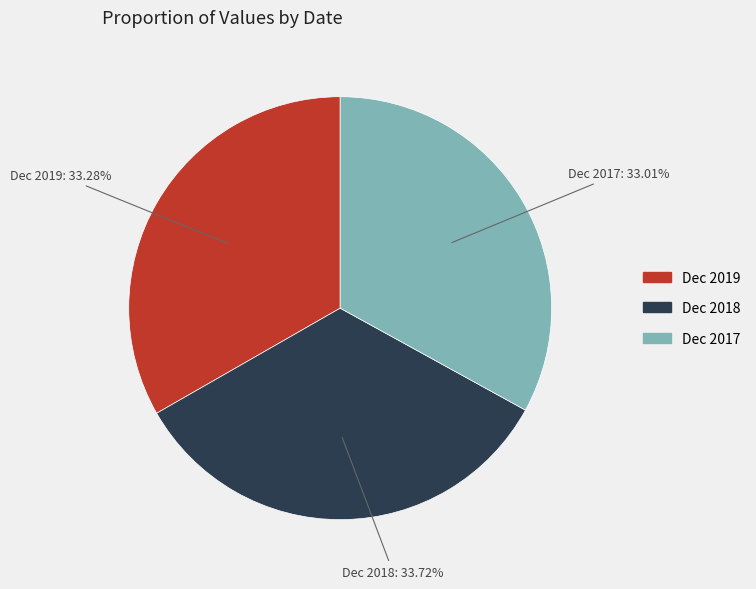

True or false: Dec 2018 accounts for 34% of the total.

True